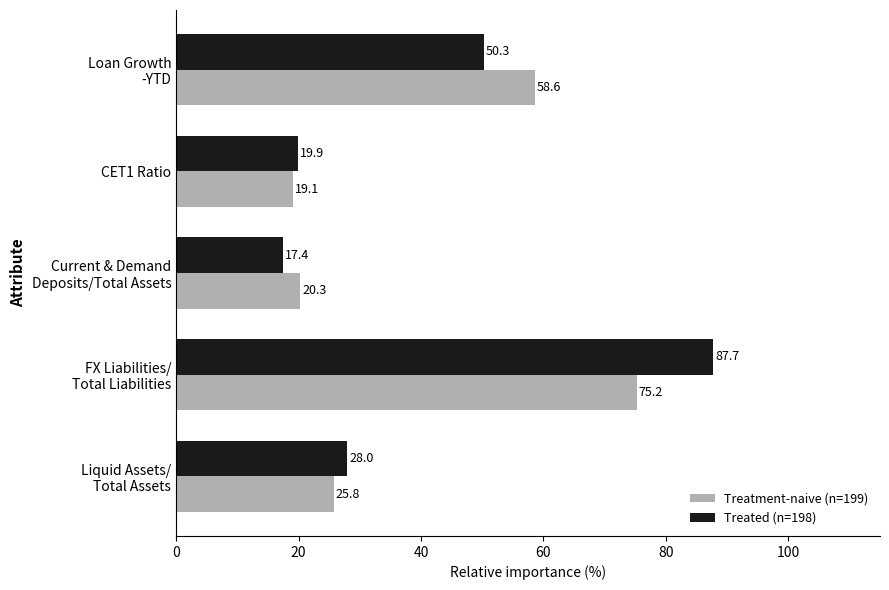

What is the maximum value for Treated (n=198)?

87.7